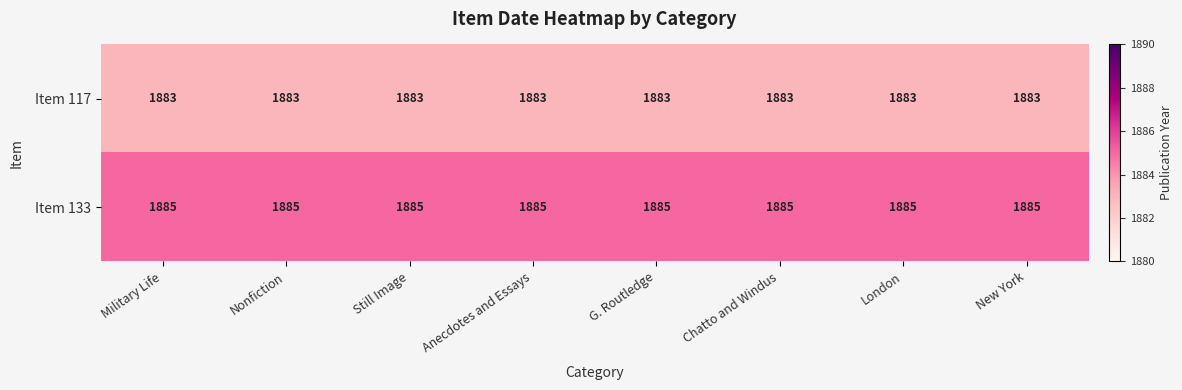

Is it true that Item 133 equals 1885 at Chatto and Windus?

True